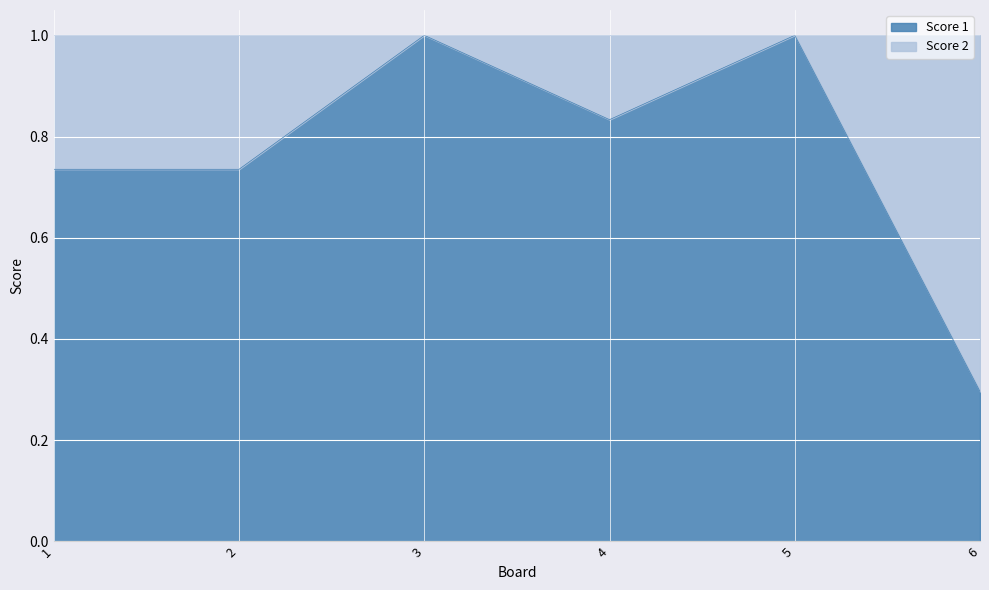

Reading left to right, extract all data points from this chart.

0.7	0.7	1.0	0.8	1.0	0.3